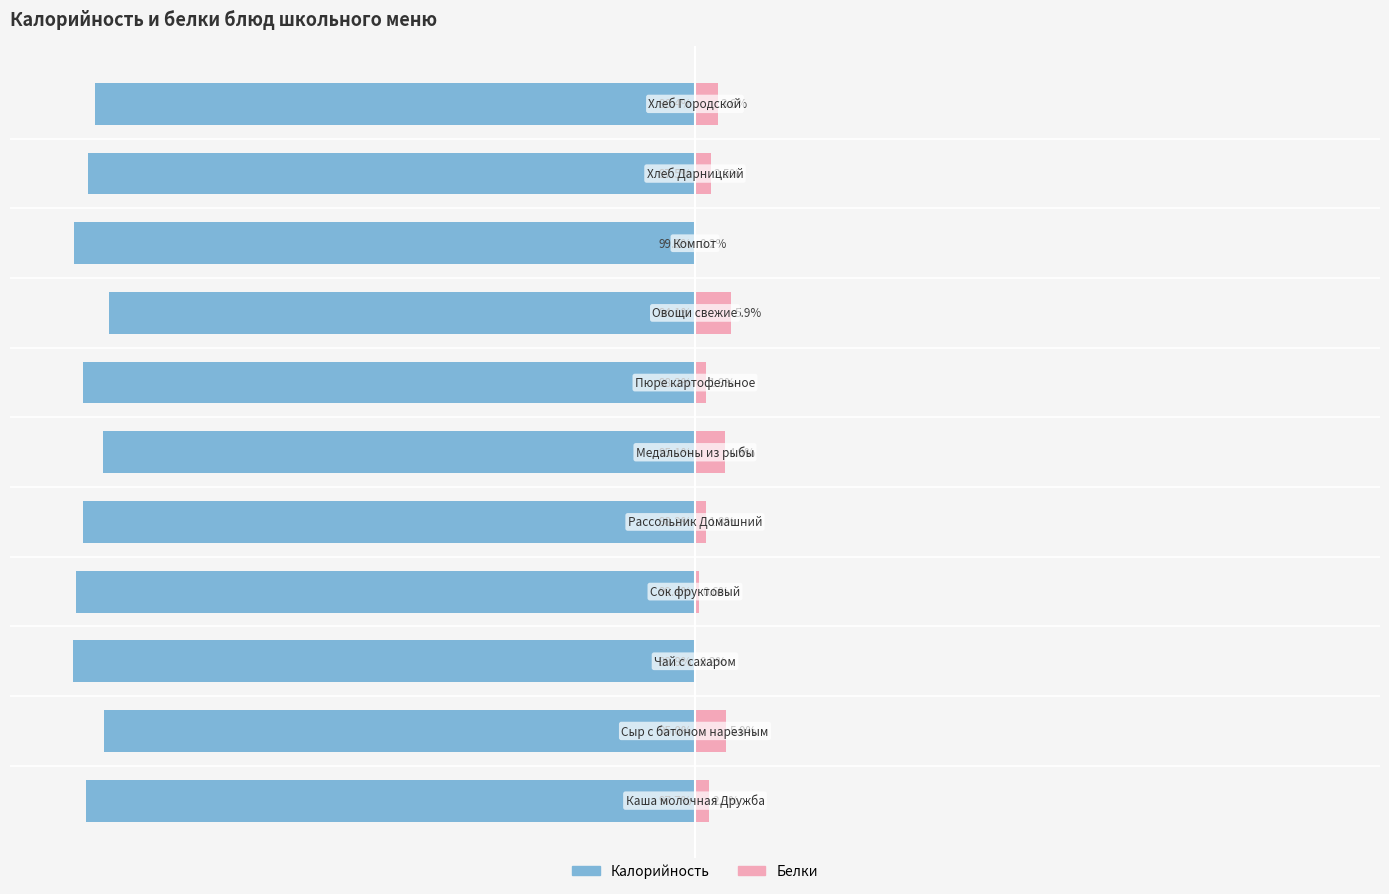

How many bars are there in each group?

2